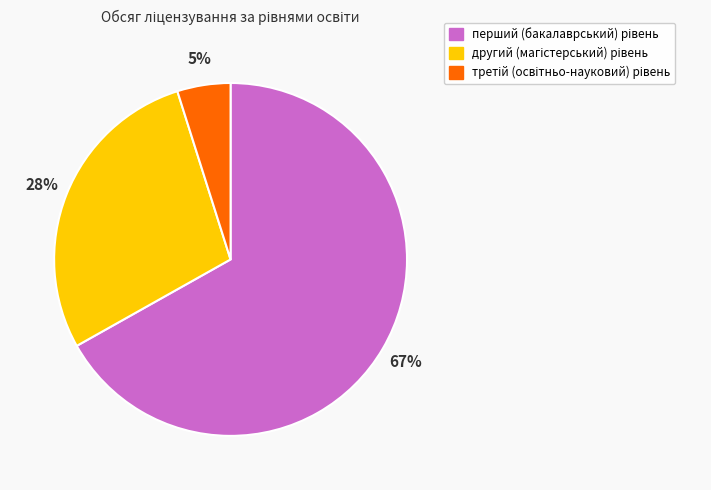

To the nearest percent, what is the difference between the largest and smallest slice percentages?

62%